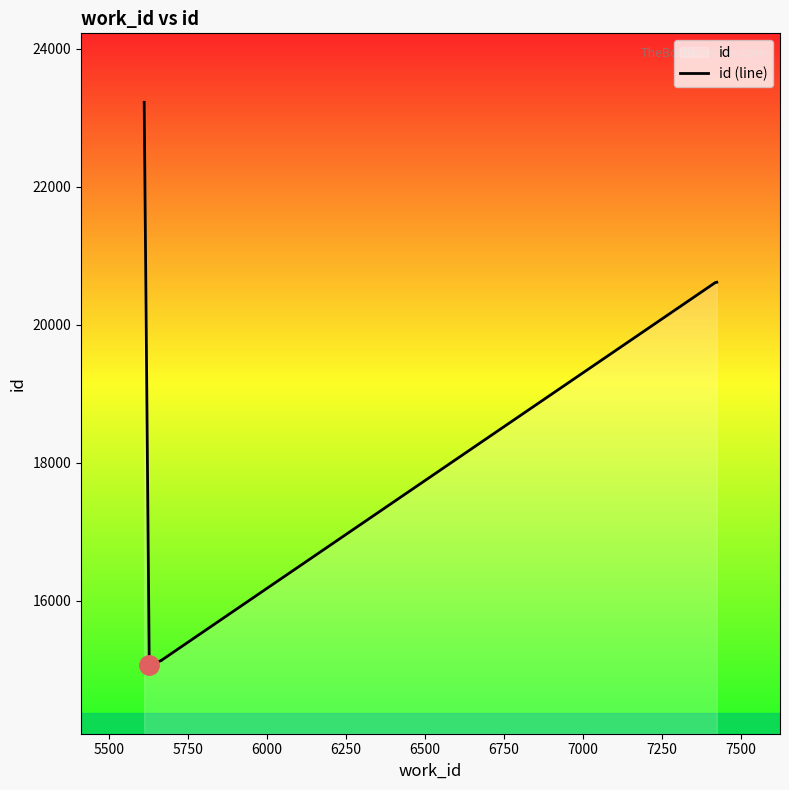

What is the difference between the maximum and minimum values?

8152